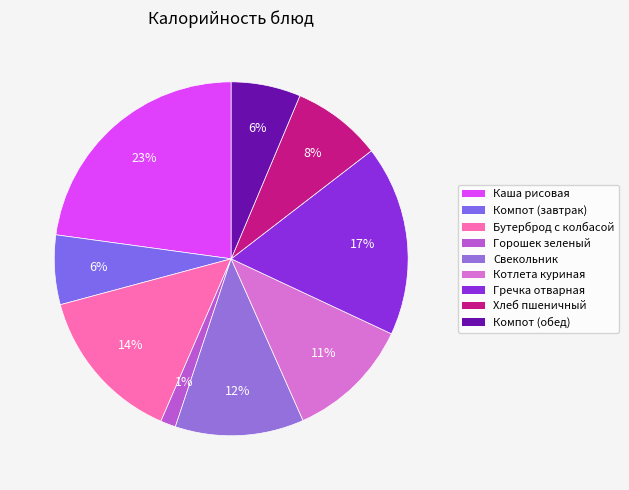

Does Котлета куриная represent more than half of the total?

No